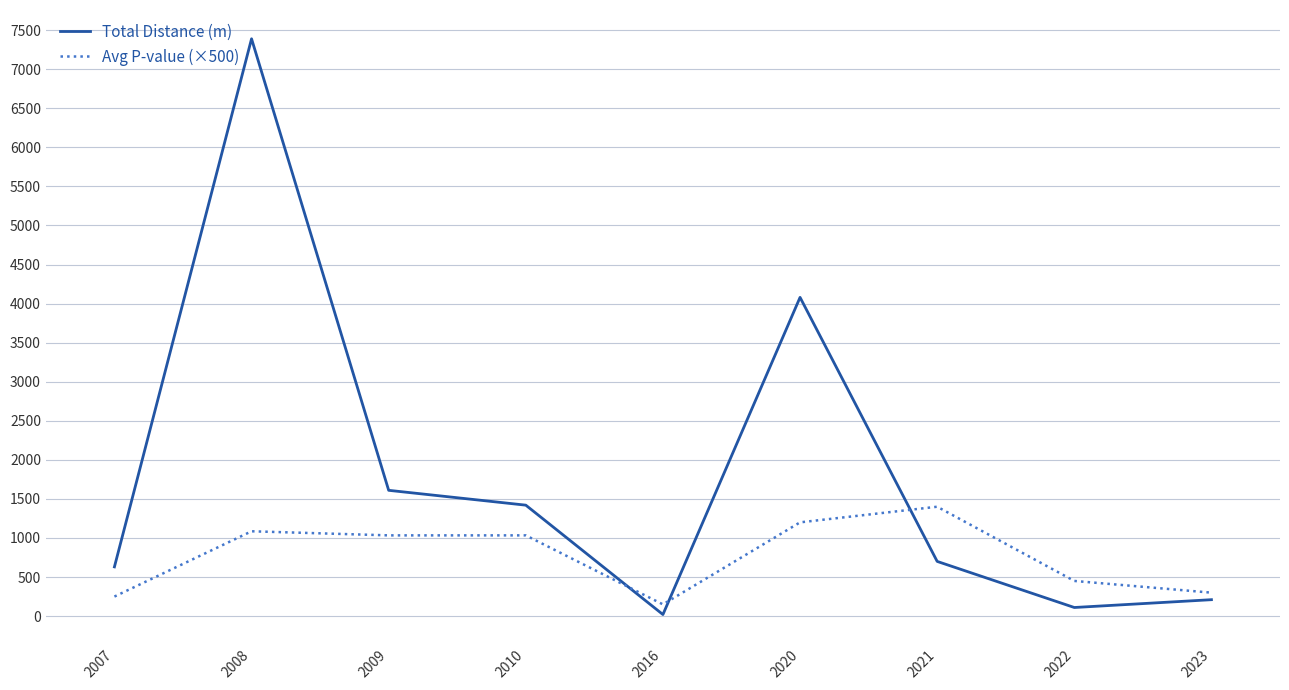

Reading right to left, extract all data points from this chart.

Total Distance (m): 210.0	110.0	700.0	4080.0	20.0	1420.0	1610.0	7390.0	630.0
Avg P-value (×500): 300.0	450.0	1400.0	1200.0	150.0	1033.3	1033.3	1085.7	250.0